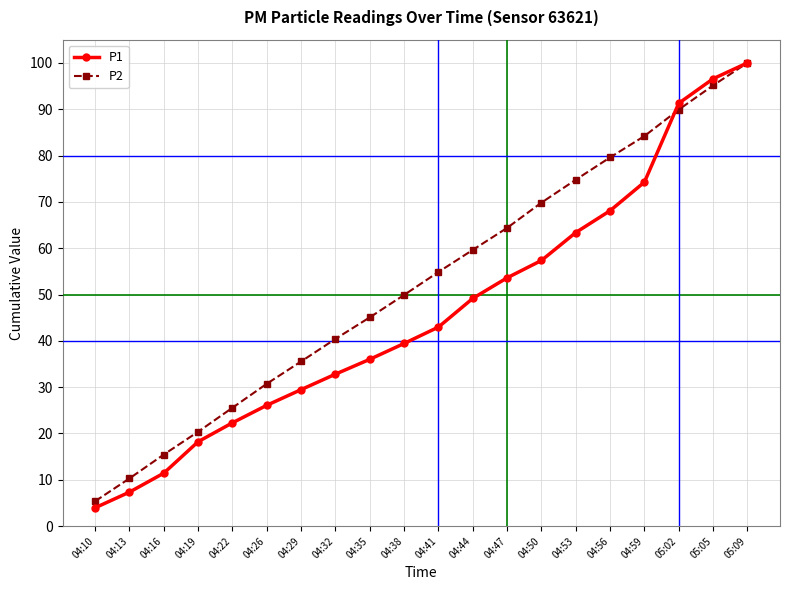

Is the value of P1 at 04:26 greater than the value of P2 at 04:26?

No